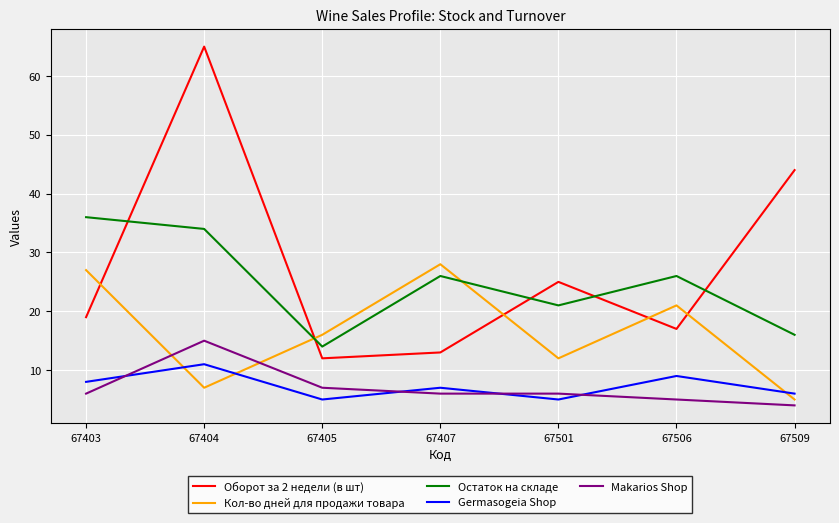

What is the average value of the Makarios Shop series?

7